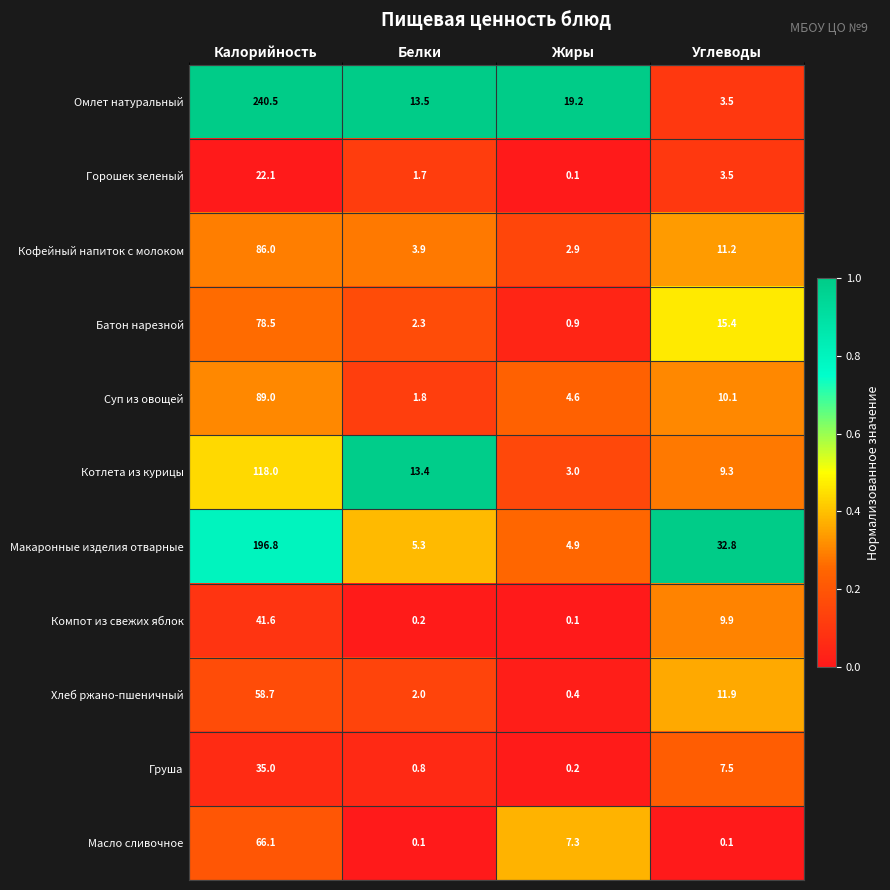

What is the difference between the second highest and second lowest values in the Компот из свежих яблок series?

9.7